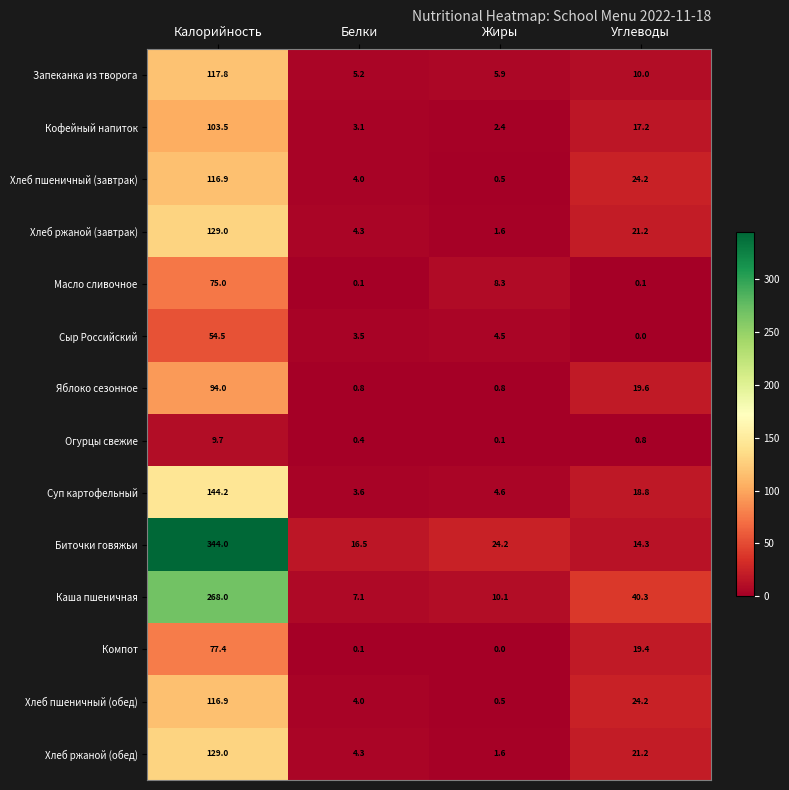

At which category is the sum across all series the highest?

Калорийность